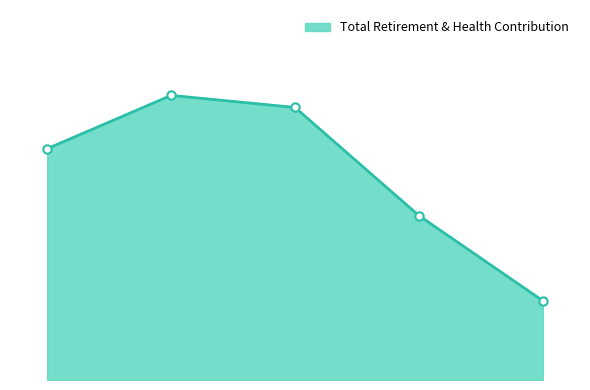

Does the chart have visible grid lines?

No